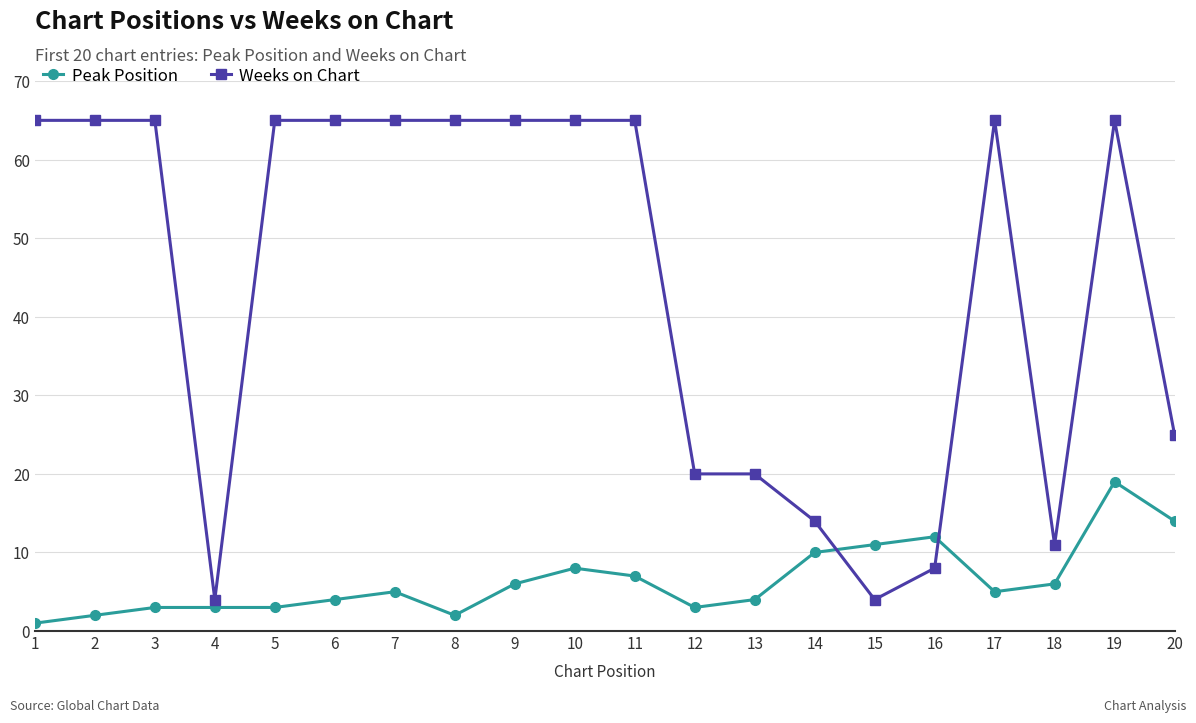

Reading left to right, what are all the values shown in this chart?

Peak Position: 1=1	2=2	3=3	4=3	5=3	6=4	7=5	8=2	9=6	10=8	11=7	12=3	13=4	14=10	15=11	16=12	17=5	18=6	19=19	20=14
Weeks on Chart: 1=65	2=65	3=65	4=4	5=65	6=65	7=65	8=65	9=65	10=65	11=65	12=20	13=20	14=14	15=4	16=8	17=65	18=11	19=65	20=25